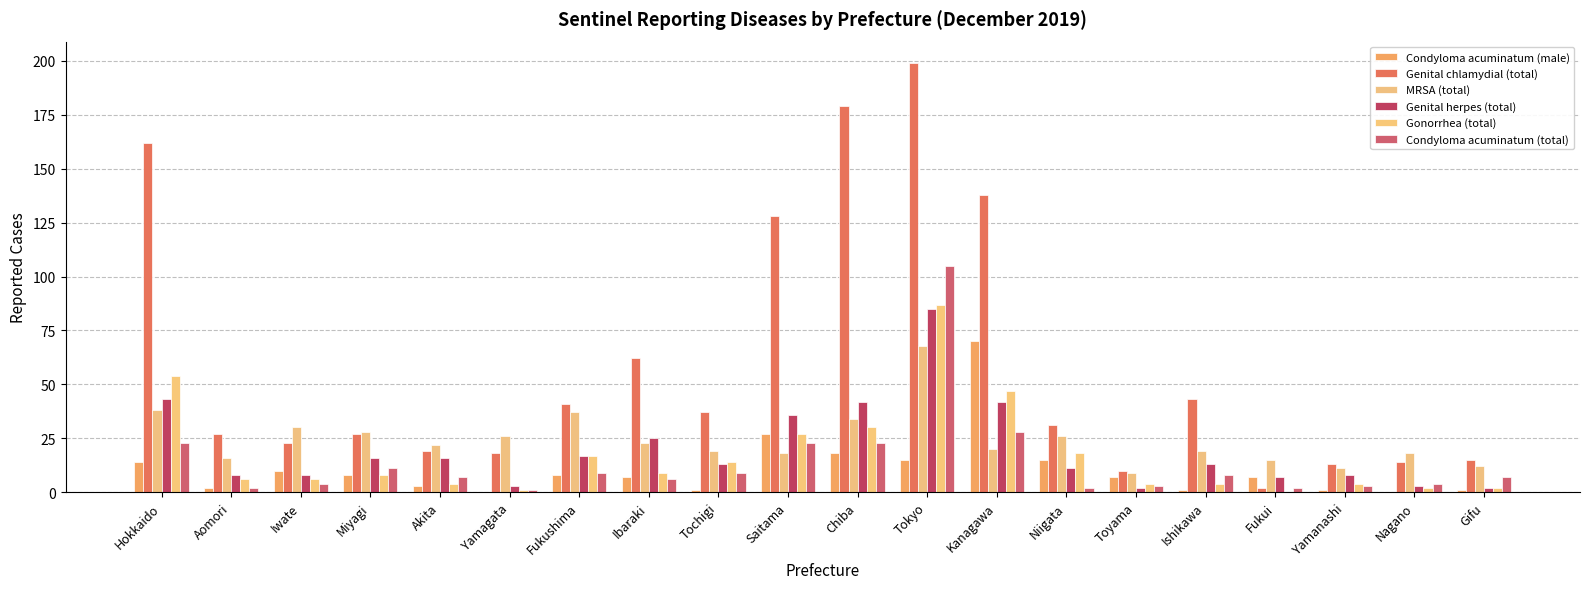

At which label does Gonorrhea (total) reach its peak?

Tokyo